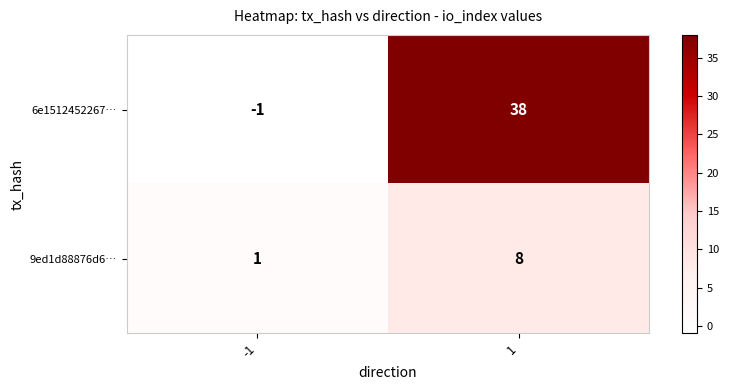

At which category is the sum across all series the highest?

1